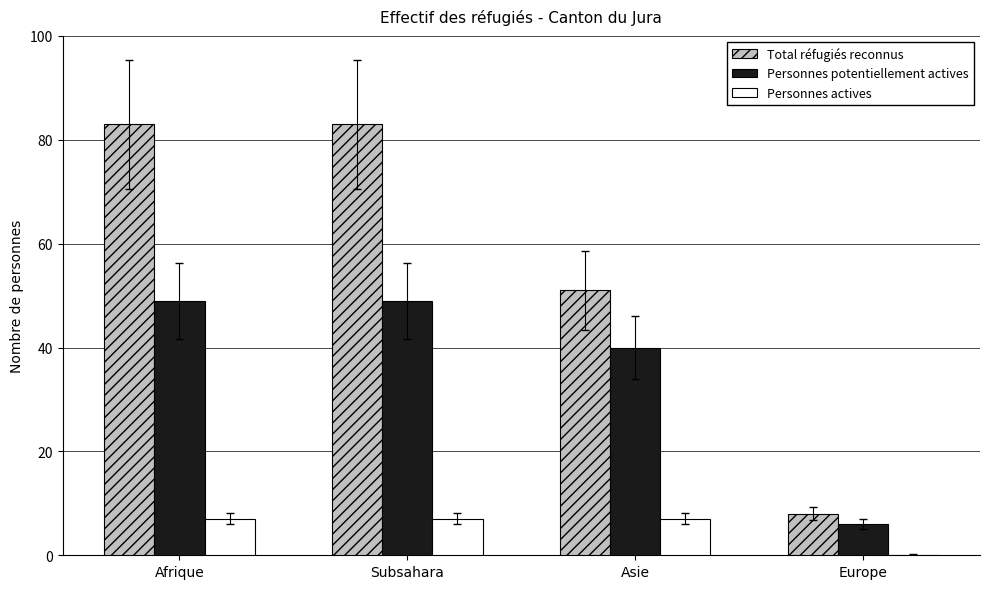

What is the sum of the Total réfugiés reconnus values at Afrique and Europe?

91